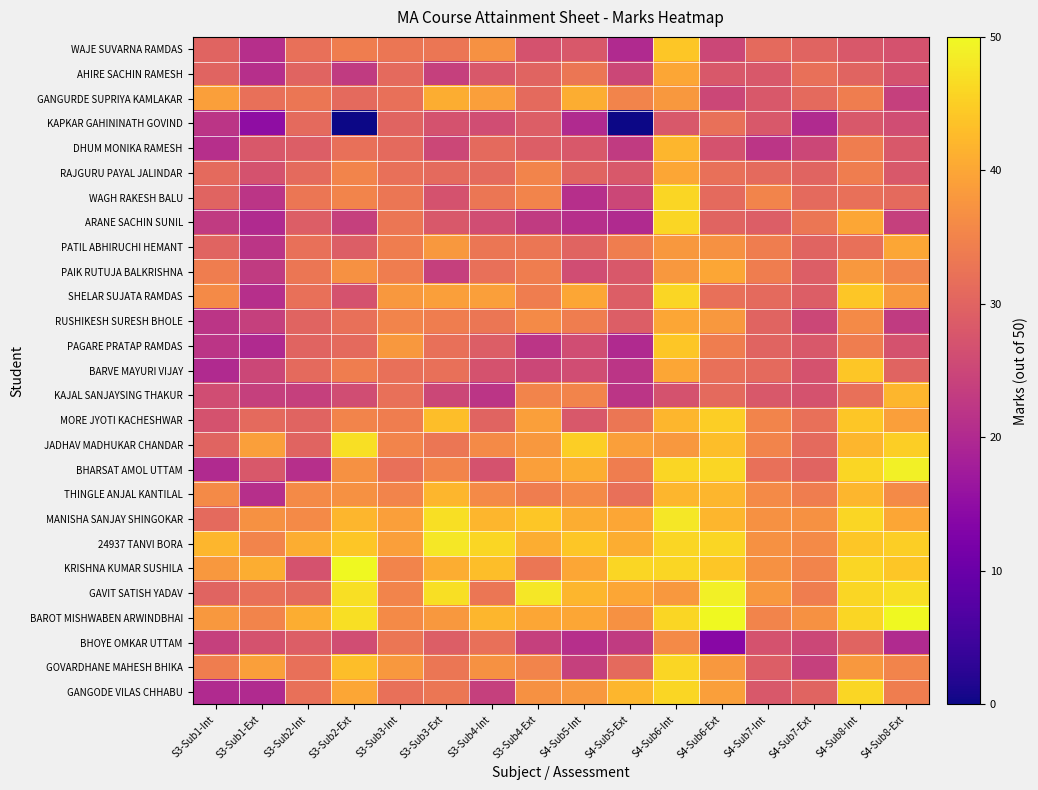

Reading left to right, list all the values displayed in this chart.

WAJE SUVARNA RAMDAS: S3-Sub1-Int=30	S3-Sub1-Ext=21	S3-Sub2-Int=32	S3-Sub2-Ext=34	S3-Sub3-Int=33	S3-Sub3-Ext=33	S3-Sub4-Int=37	S3-Sub4-Ext=27	S4-Sub5-Int=28	S4-Sub5-Ext=20	S4-Sub6-Int=44	S4-Sub6-Ext=25	S4-Sub7-Int=31	S4-Sub7-Ext=30	S4-Sub8-Int=28	S4-Sub8-Ext=27
AHIRE SACHIN RAMESH: S3-Sub1-Int=30	S3-Sub1-Ext=21	S3-Sub2-Int=30	S3-Sub2-Ext=23	S3-Sub3-Int=31	S3-Sub3-Ext=24	S3-Sub4-Int=28	S3-Sub4-Ext=30	S4-Sub5-Int=33	S4-Sub5-Ext=25	S4-Sub6-Int=40	S4-Sub6-Ext=28	S4-Sub7-Int=28	S4-Sub7-Ext=32	S4-Sub8-Int=30	S4-Sub8-Ext=27
GANGURDE SUPRIYA KAMLAKAR: S3-Sub1-Int=39	S3-Sub1-Ext=32	S3-Sub2-Int=33	S3-Sub2-Ext=31	S3-Sub3-Int=32	S3-Sub3-Ext=41	S3-Sub4-Int=39	S3-Sub4-Ext=31	S4-Sub5-Int=41	S4-Sub5-Ext=35	S4-Sub6-Int=38	S4-Sub6-Ext=25	S4-Sub7-Int=28	S4-Sub7-Ext=31	S4-Sub8-Int=34	S4-Sub8-Ext=24
KAPKAR GAHININATH GOVIND: S3-Sub1-Int=22	S3-Sub1-Ext=15	S3-Sub2-Int=31	S3-Sub2-Ext=0	S3-Sub3-Int=30	S3-Sub3-Ext=27	S3-Sub4-Int=26	S3-Sub4-Ext=29	S4-Sub5-Int=20	S4-Sub5-Ext=0	S4-Sub6-Int=28	S4-Sub6-Ext=32	S4-Sub7-Int=28	S4-Sub7-Ext=20	S4-Sub8-Int=28	S4-Sub8-Ext=26
DHUM MONIKA RAMESH: S3-Sub1-Int=21	S3-Sub1-Ext=28	S3-Sub2-Int=29	S3-Sub2-Ext=32	S3-Sub3-Int=31	S3-Sub3-Ext=25	S3-Sub4-Int=31	S3-Sub4-Ext=29	S4-Sub5-Int=28	S4-Sub5-Ext=23	S4-Sub6-Int=42	S4-Sub6-Ext=27	S4-Sub7-Int=22	S4-Sub7-Ext=25	S4-Sub8-Int=34	S4-Sub8-Ext=28
RAJGURU PAYAL JALINDAR: S3-Sub1-Int=31	S3-Sub1-Ext=27	S3-Sub2-Int=31	S3-Sub2-Ext=35	S3-Sub3-Int=32	S3-Sub3-Ext=31	S3-Sub4-Int=31	S3-Sub4-Ext=35	S4-Sub5-Int=30	S4-Sub5-Ext=28	S4-Sub6-Int=40	S4-Sub6-Ext=32	S4-Sub7-Int=31	S4-Sub7-Ext=30	S4-Sub8-Int=34	S4-Sub8-Ext=28
WAGH RAKESH BALU: S3-Sub1-Int=30	S3-Sub1-Ext=22	S3-Sub2-Int=33	S3-Sub2-Ext=35	S3-Sub3-Int=33	S3-Sub3-Ext=27	S3-Sub4-Int=33	S3-Sub4-Ext=35	S4-Sub5-Int=21	S4-Sub5-Ext=25	S4-Sub6-Int=46	S4-Sub6-Ext=31	S4-Sub7-Int=35	S4-Sub7-Ext=31	S4-Sub8-Int=32	S4-Sub8-Ext=31
ARANE SACHIN SUNIL: S3-Sub1-Int=23	S3-Sub1-Ext=20	S3-Sub2-Int=29	S3-Sub2-Ext=24	S3-Sub3-Int=33	S3-Sub3-Ext=28	S3-Sub4-Int=26	S3-Sub4-Ext=23	S4-Sub5-Int=21	S4-Sub5-Ext=20	S4-Sub6-Int=46	S4-Sub6-Ext=30	S4-Sub7-Int=29	S4-Sub7-Ext=33	S4-Sub8-Int=40	S4-Sub8-Ext=24
PATIL ABHIRUCHI HEMANT: S3-Sub1-Int=30	S3-Sub1-Ext=22	S3-Sub2-Int=32	S3-Sub2-Ext=29	S3-Sub3-Int=34	S3-Sub3-Ext=38	S3-Sub4-Int=33	S3-Sub4-Ext=33	S4-Sub5-Int=30	S4-Sub5-Ext=34	S4-Sub6-Int=38	S4-Sub6-Ext=37	S4-Sub7-Int=34	S4-Sub7-Ext=30	S4-Sub8-Int=32	S4-Sub8-Ext=40
PAIK RUTUJA BALKRISHNA: S3-Sub1-Int=34	S3-Sub1-Ext=23	S3-Sub2-Int=33	S3-Sub2-Ext=37	S3-Sub3-Int=34	S3-Sub3-Ext=24	S3-Sub4-Int=32	S3-Sub4-Ext=34	S4-Sub5-Int=26	S4-Sub5-Ext=28	S4-Sub6-Int=38	S4-Sub6-Ext=40	S4-Sub7-Int=34	S4-Sub7-Ext=29	S4-Sub8-Int=38	S4-Sub8-Ext=35
SHELAR SUJATA RAMDAS: S3-Sub1-Int=36	S3-Sub1-Ext=21	S3-Sub2-Int=32	S3-Sub2-Ext=27	S3-Sub3-Int=38	S3-Sub3-Ext=39	S3-Sub4-Int=39	S3-Sub4-Ext=34	S4-Sub5-Int=40	S4-Sub5-Ext=29	S4-Sub6-Int=46	S4-Sub6-Ext=32	S4-Sub7-Int=31	S4-Sub7-Ext=29	S4-Sub8-Int=44	S4-Sub8-Ext=38
RUSHIKESH SURESH BHOLE: S3-Sub1-Int=22	S3-Sub1-Ext=24	S3-Sub2-Int=30	S3-Sub2-Ext=32	S3-Sub3-Int=35	S3-Sub3-Ext=34	S3-Sub4-Int=33	S3-Sub4-Ext=36	S4-Sub5-Int=34	S4-Sub5-Ext=29	S4-Sub6-Int=40	S4-Sub6-Ext=38	S4-Sub7-Int=30	S4-Sub7-Ext=25	S4-Sub8-Int=36	S4-Sub8-Ext=23
PAGARE PRATAP RAMDAS: S3-Sub1-Int=22	S3-Sub1-Ext=20	S3-Sub2-Int=30	S3-Sub2-Ext=31	S3-Sub3-Int=38	S3-Sub3-Ext=32	S3-Sub4-Int=29	S3-Sub4-Ext=22	S4-Sub5-Int=26	S4-Sub5-Ext=20	S4-Sub6-Int=44	S4-Sub6-Ext=34	S4-Sub7-Int=30	S4-Sub7-Ext=28	S4-Sub8-Int=34	S4-Sub8-Ext=27
BARVE MAYURI VIJAY: S3-Sub1-Int=20	S3-Sub1-Ext=25	S3-Sub2-Int=31	S3-Sub2-Ext=34	S3-Sub3-Int=32	S3-Sub3-Ext=32	S3-Sub4-Int=27	S3-Sub4-Ext=25	S4-Sub5-Int=26	S4-Sub5-Ext=22	S4-Sub6-Int=40	S4-Sub6-Ext=32	S4-Sub7-Int=31	S4-Sub7-Ext=27	S4-Sub8-Int=44	S4-Sub8-Ext=30
KAJAL SANJAYSING THAKUR: S3-Sub1-Int=26	S3-Sub1-Ext=24	S3-Sub2-Int=24	S3-Sub2-Ext=26	S3-Sub3-Int=32	S3-Sub3-Ext=25	S3-Sub4-Int=22	S3-Sub4-Ext=35	S4-Sub5-Int=35	S4-Sub5-Ext=22	S4-Sub6-Int=27	S4-Sub6-Ext=31	S4-Sub7-Int=28	S4-Sub7-Ext=27	S4-Sub8-Int=32	S4-Sub8-Ext=42
MORE JYOTI KACHESHWAR: S3-Sub1-Int=27	S3-Sub1-Ext=31	S3-Sub2-Int=30	S3-Sub2-Ext=35	S3-Sub3-Int=34	S3-Sub3-Ext=43	S3-Sub4-Int=30	S3-Sub4-Ext=39	S4-Sub5-Int=28	S4-Sub5-Ext=33	S4-Sub6-Int=42	S4-Sub6-Ext=45	S4-Sub7-Int=35	S4-Sub7-Ext=32	S4-Sub8-Int=44	S4-Sub8-Ext=39
JADHAV MADHUKAR CHANDAR: S3-Sub1-Int=30	S3-Sub1-Ext=39	S3-Sub2-Int=30	S3-Sub2-Ext=47	S3-Sub3-Int=35	S3-Sub3-Ext=33	S3-Sub4-Int=36	S3-Sub4-Ext=38	S4-Sub5-Int=45	S4-Sub5-Ext=39	S4-Sub6-Int=38	S4-Sub6-Ext=43	S4-Sub7-Int=35	S4-Sub7-Ext=31	S4-Sub8-Int=42	S4-Sub8-Ext=45
BHARSAT AMOL UTTAM: S3-Sub1-Int=20	S3-Sub1-Ext=28	S3-Sub2-Int=21	S3-Sub2-Ext=37	S3-Sub3-Int=32	S3-Sub3-Ext=35	S3-Sub4-Int=27	S3-Sub4-Ext=39	S4-Sub5-Int=41	S4-Sub5-Ext=34	S4-Sub6-Int=46	S4-Sub6-Ext=46	S4-Sub7-Int=32	S4-Sub7-Ext=30	S4-Sub8-Int=46	S4-Sub8-Ext=49
THINGLE ANJAL KANTILAL: S3-Sub1-Int=36	S3-Sub1-Ext=21	S3-Sub2-Int=36	S3-Sub2-Ext=37	S3-Sub3-Int=35	S3-Sub3-Ext=42	S3-Sub4-Int=36	S3-Sub4-Ext=34	S4-Sub5-Int=36	S4-Sub5-Ext=32	S4-Sub6-Int=42	S4-Sub6-Ext=42	S4-Sub7-Int=36	S4-Sub7-Ext=34	S4-Sub8-Int=42	S4-Sub8-Ext=36
MANISHA SANJAY SHINGOKAR: S3-Sub1-Int=31	S3-Sub1-Ext=37	S3-Sub2-Int=36	S3-Sub2-Ext=42	S3-Sub3-Int=39	S3-Sub3-Ext=47	S3-Sub4-Int=42	S3-Sub4-Ext=44	S4-Sub5-Int=41	S4-Sub5-Ext=40	S4-Sub6-Int=48	S4-Sub6-Ext=42	S4-Sub7-Int=37	S4-Sub7-Ext=37	S4-Sub8-Int=46	S4-Sub8-Ext=40
24937 TANVI BORA: S3-Sub1-Int=42	S3-Sub1-Ext=35	S3-Sub2-Int=41	S3-Sub2-Ext=44	S3-Sub3-Int=39	S3-Sub3-Ext=48	S3-Sub4-Int=46	S3-Sub4-Ext=41	S4-Sub5-Int=44	S4-Sub5-Ext=41	S4-Sub6-Int=46	S4-Sub6-Ext=46	S4-Sub7-Int=37	S4-Sub7-Ext=36	S4-Sub8-Int=44	S4-Sub8-Ext=45
KRISHNA KUMAR SUSHILA: S3-Sub1-Int=38	S3-Sub1-Ext=41	S3-Sub2-Int=27	S3-Sub2-Ext=50	S3-Sub3-Int=35	S3-Sub3-Ext=41	S3-Sub4-Int=43	S3-Sub4-Ext=33	S4-Sub5-Int=40	S4-Sub5-Ext=46	S4-Sub6-Int=46	S4-Sub6-Ext=44	S4-Sub7-Int=37	S4-Sub7-Ext=35	S4-Sub8-Int=46	S4-Sub8-Ext=44
GAVIT SATISH YADAV: S3-Sub1-Int=30	S3-Sub1-Ext=32	S3-Sub2-Int=31	S3-Sub2-Ext=47	S3-Sub3-Int=35	S3-Sub3-Ext=47	S3-Sub4-Int=33	S3-Sub4-Ext=48	S4-Sub5-Int=42	S4-Sub5-Ext=40	S4-Sub6-Int=38	S4-Sub6-Ext=49	S4-Sub7-Int=38	S4-Sub7-Ext=34	S4-Sub8-Int=46	S4-Sub8-Ext=47
BAROT MISHWABEN ARWINDBHAI: S3-Sub1-Int=38	S3-Sub1-Ext=35	S3-Sub2-Int=41	S3-Sub2-Ext=47	S3-Sub3-Int=36	S3-Sub3-Ext=38	S3-Sub4-Int=42	S3-Sub4-Ext=40	S4-Sub5-Int=40	S4-Sub5-Ext=37	S4-Sub6-Int=46	S4-Sub6-Ext=50	S4-Sub7-Int=35	S4-Sub7-Ext=37	S4-Sub8-Int=46	S4-Sub8-Ext=50
BHOYE OMKAR UTTAM: S3-Sub1-Int=24	S3-Sub1-Ext=27	S3-Sub2-Int=29	S3-Sub2-Ext=26	S3-Sub3-Int=33	S3-Sub3-Ext=29	S3-Sub4-Int=32	S3-Sub4-Ext=24	S4-Sub5-Int=21	S4-Sub5-Ext=23	S4-Sub6-Int=36	S4-Sub6-Ext=14	S4-Sub7-Int=27	S4-Sub7-Ext=25	S4-Sub8-Int=30	S4-Sub8-Ext=20
GOVARDHANE MAHESH BHIKA: S3-Sub1-Int=34	S3-Sub1-Ext=39	S3-Sub2-Int=32	S3-Sub2-Ext=43	S3-Sub3-Int=38	S3-Sub3-Ext=33	S3-Sub4-Int=37	S3-Sub4-Ext=35	S4-Sub5-Int=24	S4-Sub5-Ext=31	S4-Sub6-Int=46	S4-Sub6-Ext=38	S4-Sub7-Int=29	S4-Sub7-Ext=24	S4-Sub8-Int=38	S4-Sub8-Ext=35
GANGODE VILAS CHHABU: S3-Sub1-Int=20	S3-Sub1-Ext=20	S3-Sub2-Int=32	S3-Sub2-Ext=40	S3-Sub3-Int=32	S3-Sub3-Ext=33	S3-Sub4-Int=24	S3-Sub4-Ext=37	S4-Sub5-Int=38	S4-Sub5-Ext=42	S4-Sub6-Int=46	S4-Sub6-Ext=39	S4-Sub7-Int=28	S4-Sub7-Ext=30	S4-Sub8-Int=46	S4-Sub8-Ext=34